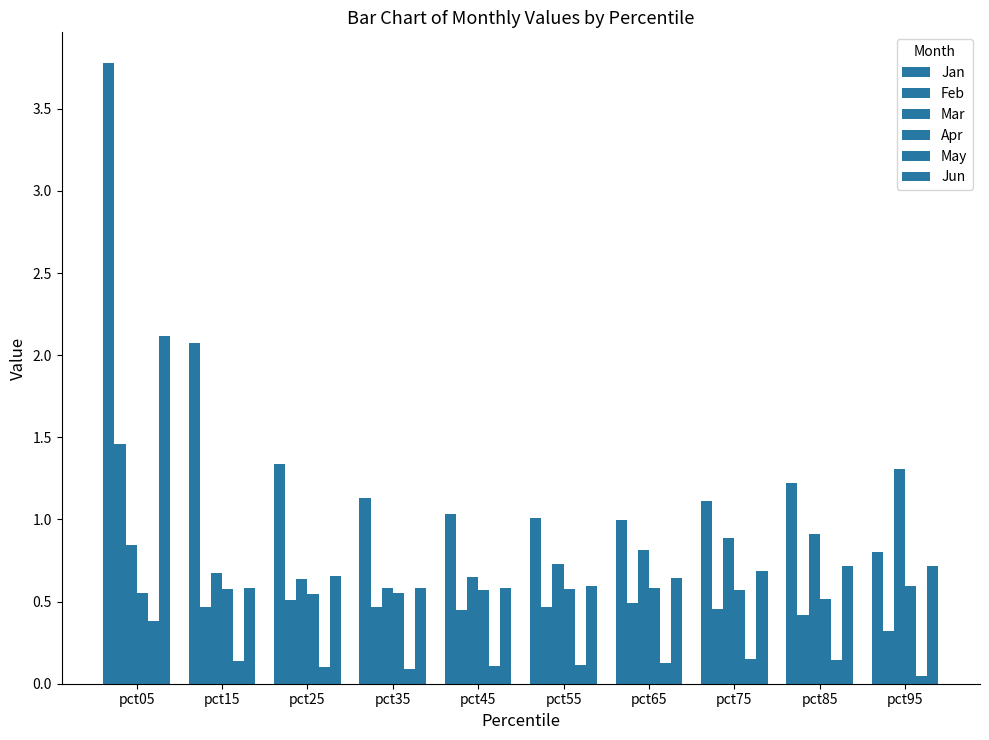

The value of Feb at pct45 is 0.4. True or false?

True